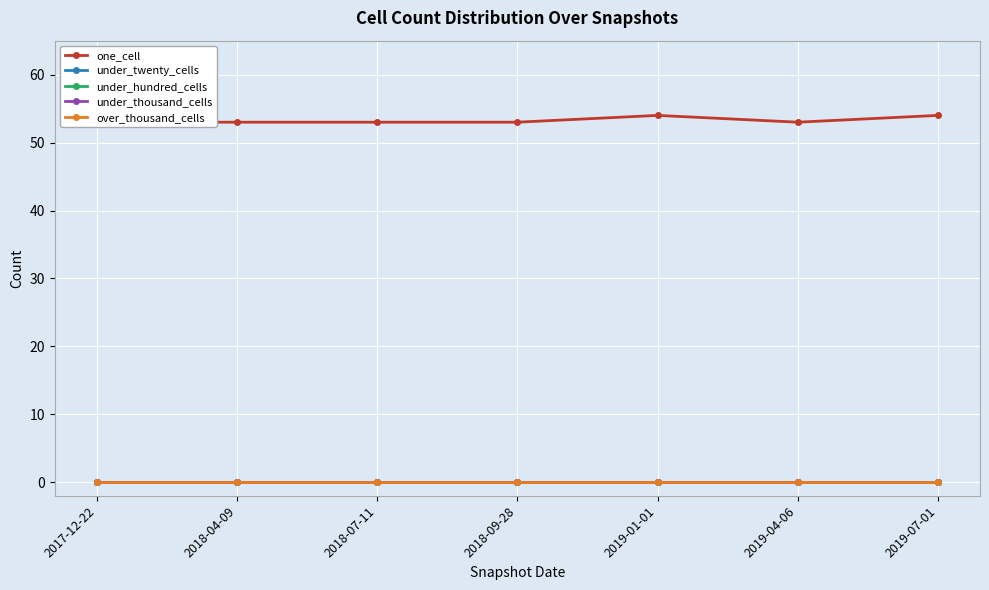

What are all the series names shown in the legend?

one_cell, under_twenty_cells, under_hundred_cells, under_thousand_cells, over_thousand_cells